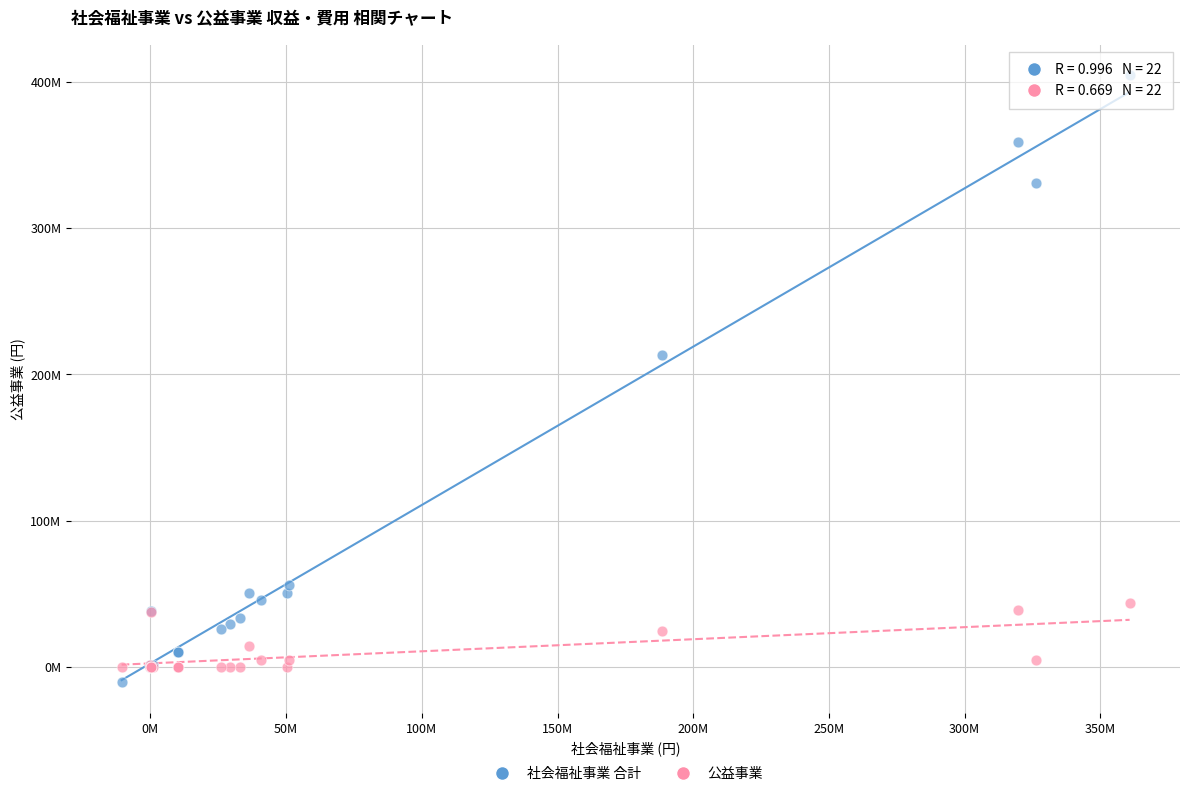

What are all the series names shown in the legend?

社会福祉事業 合計, 公益事業